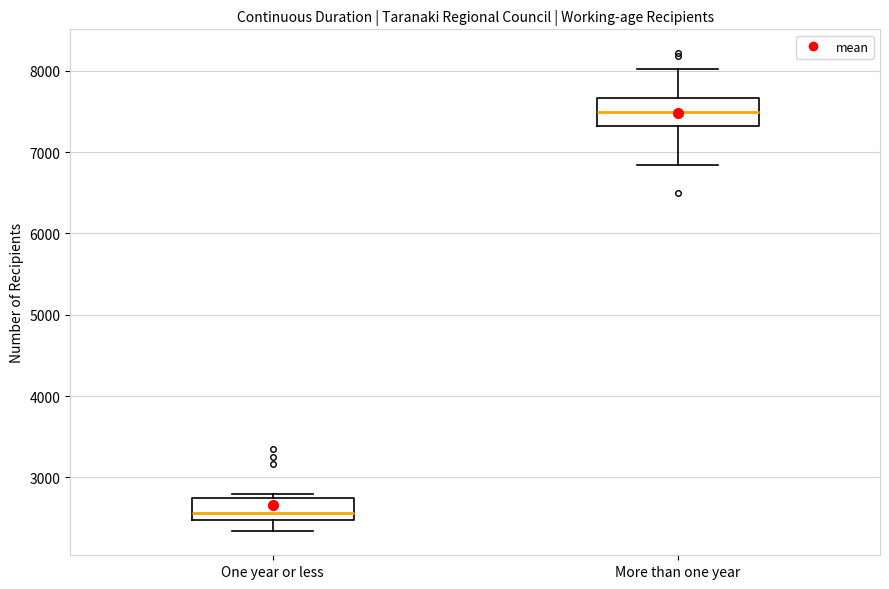

Where does the lower whisker of the box for One year or less end on the y-axis? The values are not printed on the chart, so give them approximately, as read against the axis.

2300